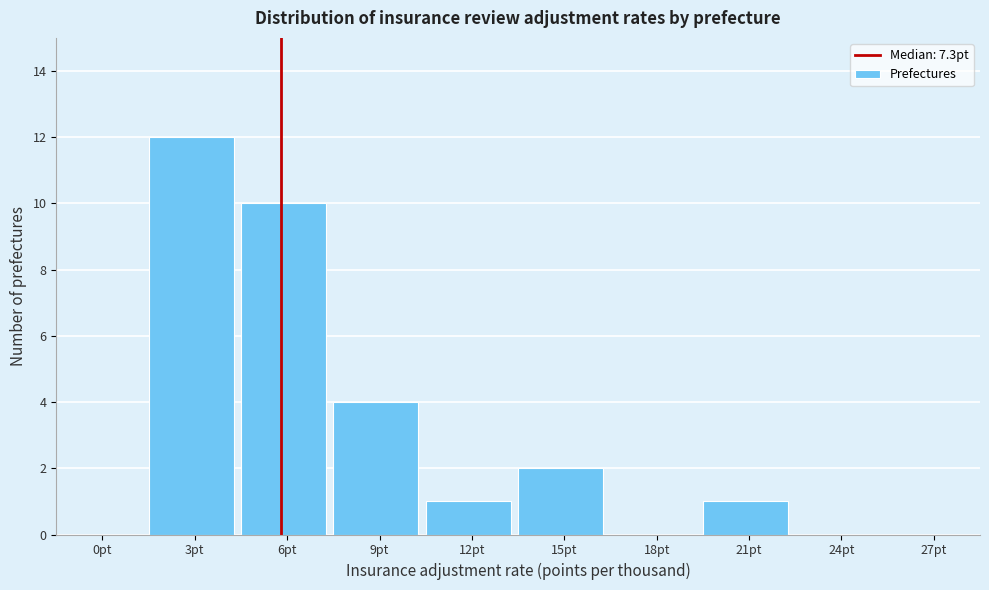

Reading left to right, extract all data points from this chart.

0pt=0	3pt=12	6pt=10	9pt=4	12pt=1	15pt=2	18pt=0	21pt=1	24pt=0	27pt=0